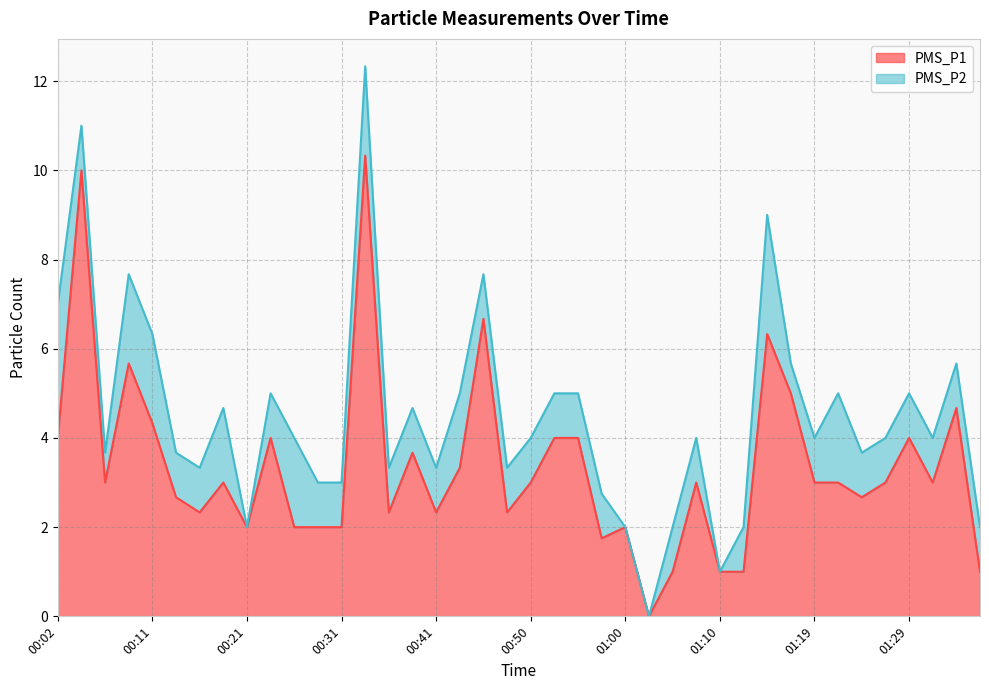

True or false: there are more than 1 points higher than both neighbors.

True